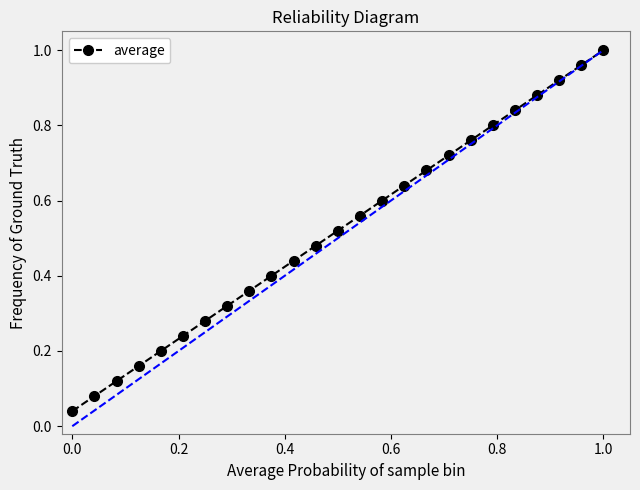

Does the chart have visible grid lines?

No